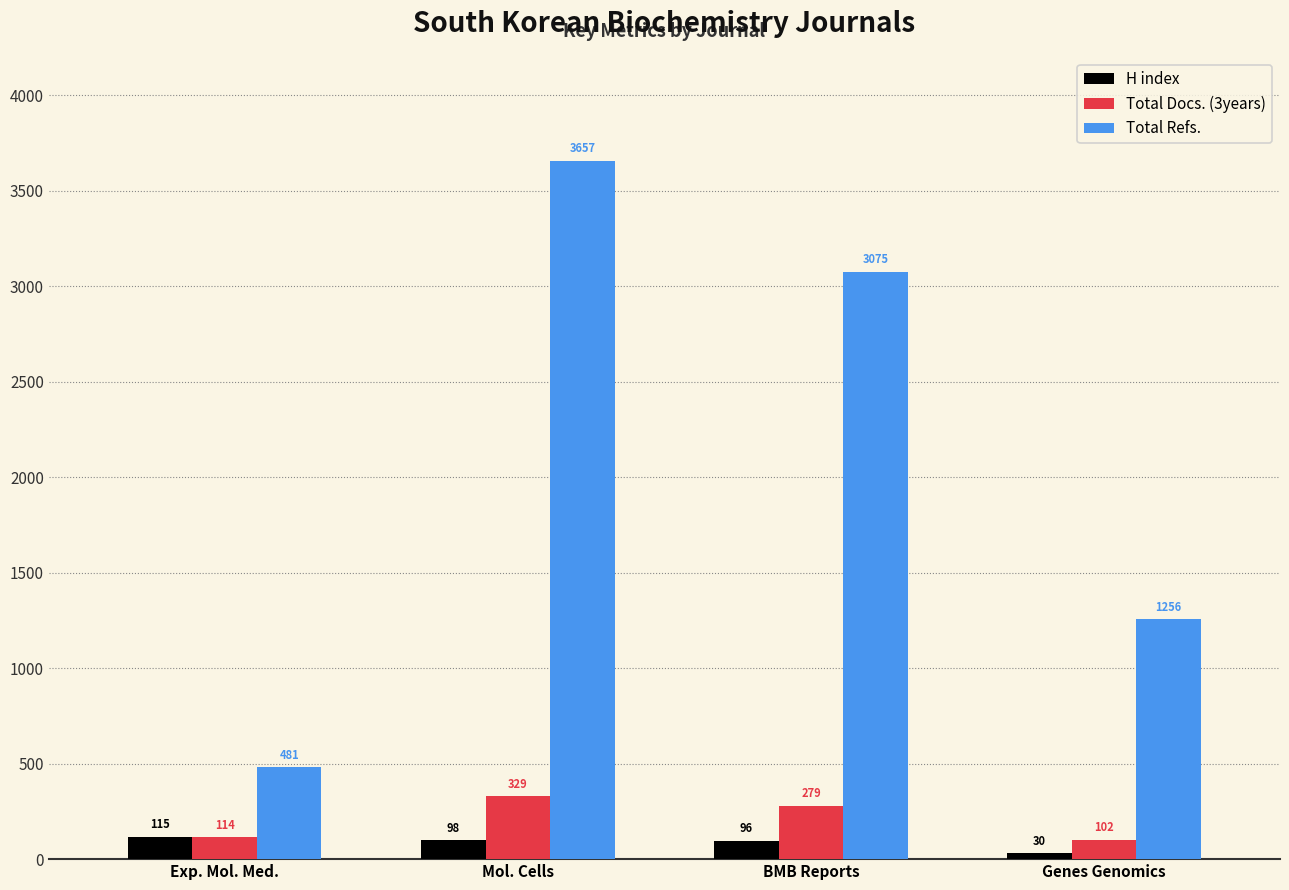

What is the difference between the second highest and minimum values in the H index series?

68